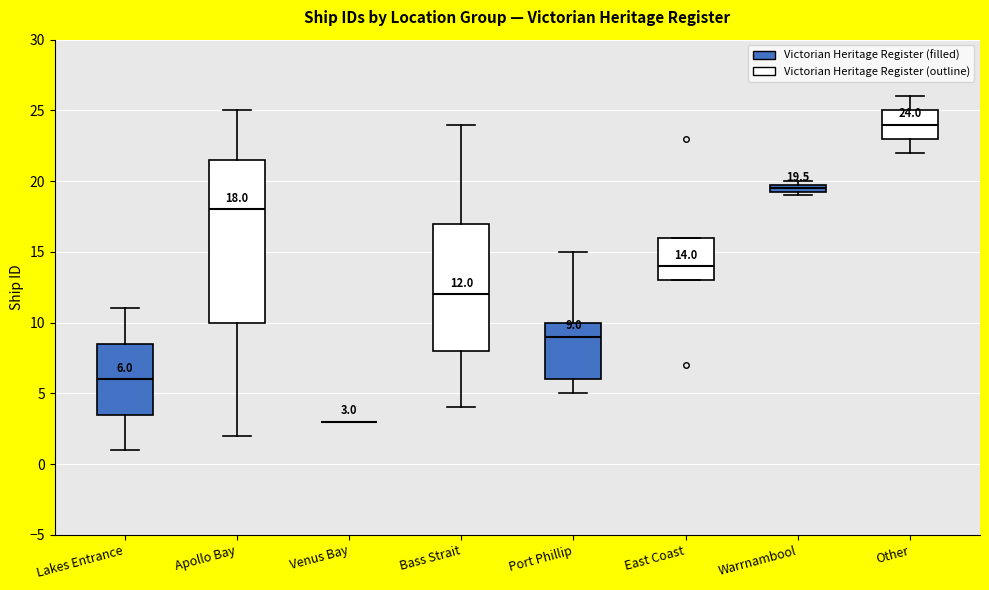

Which box is the tallest, from its lower edge to its upper edge?

Apollo Bay